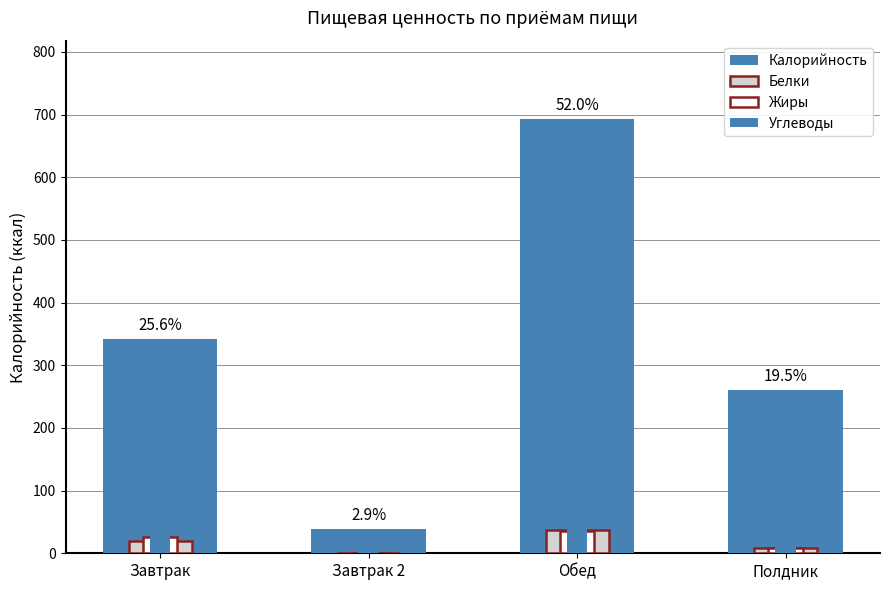

At which category is the sum across all series the highest?

Обед